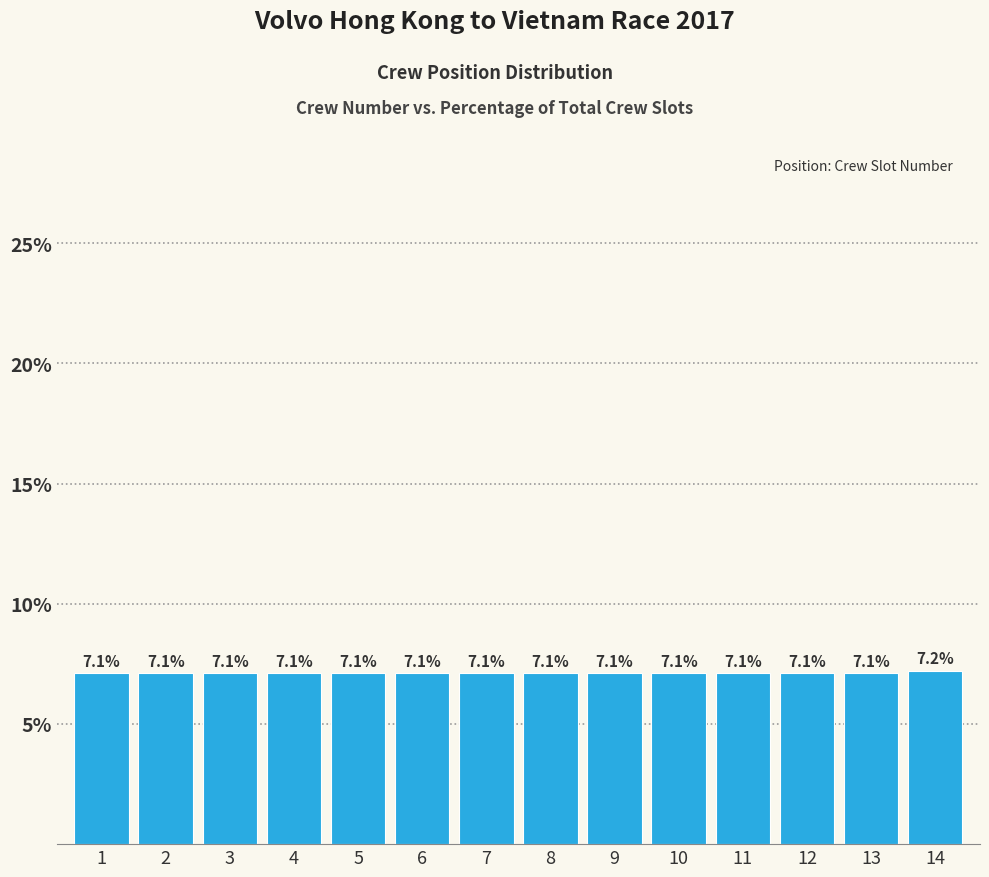

Reading right to left, list all the values displayed in this chart.

7.2	7.1	7.1	7.1	7.1	7.1	7.1	7.1	7.1	7.1	7.1	7.1	7.1	7.1